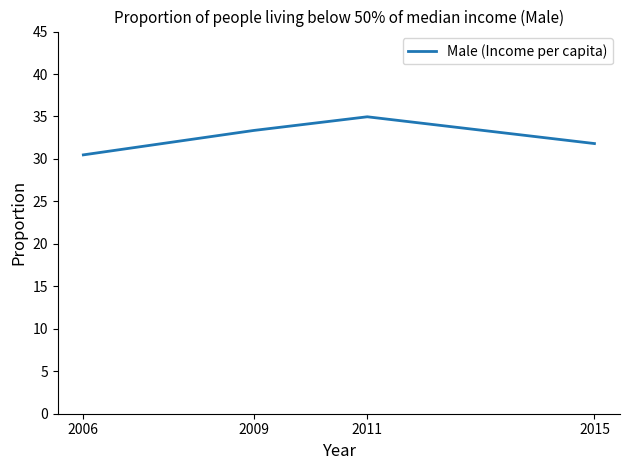

How many lines are shown in the chart?

1